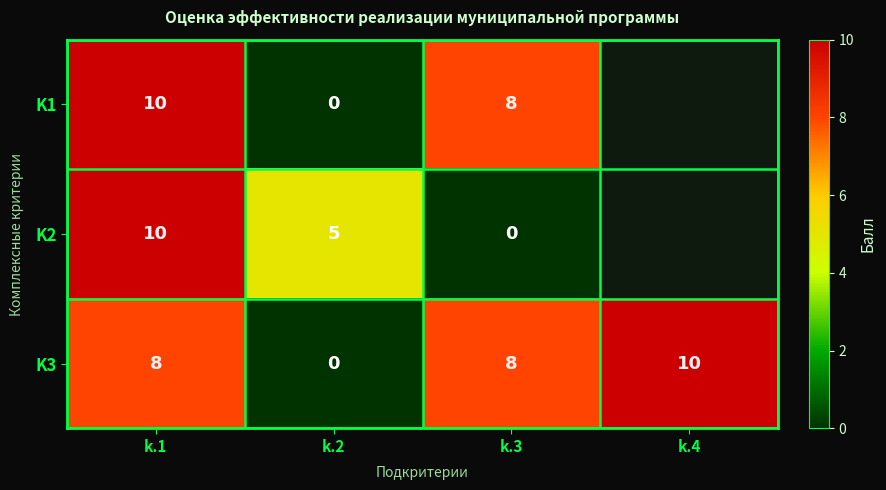

Which has a higher value, k.2 or k.1?

k.1